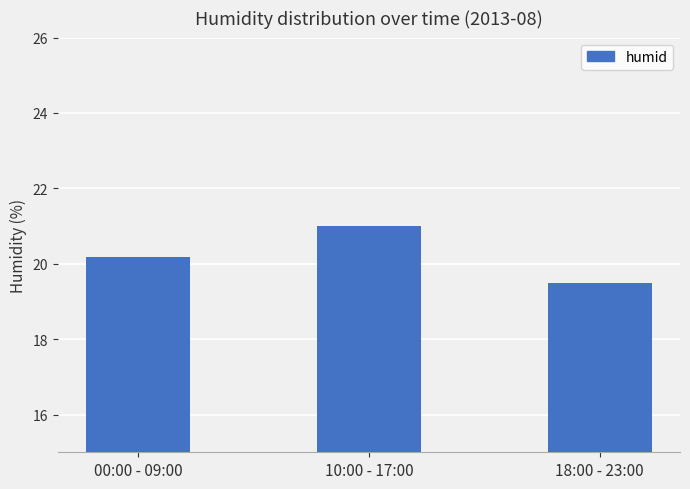

What is the smallest value displayed?

19.5